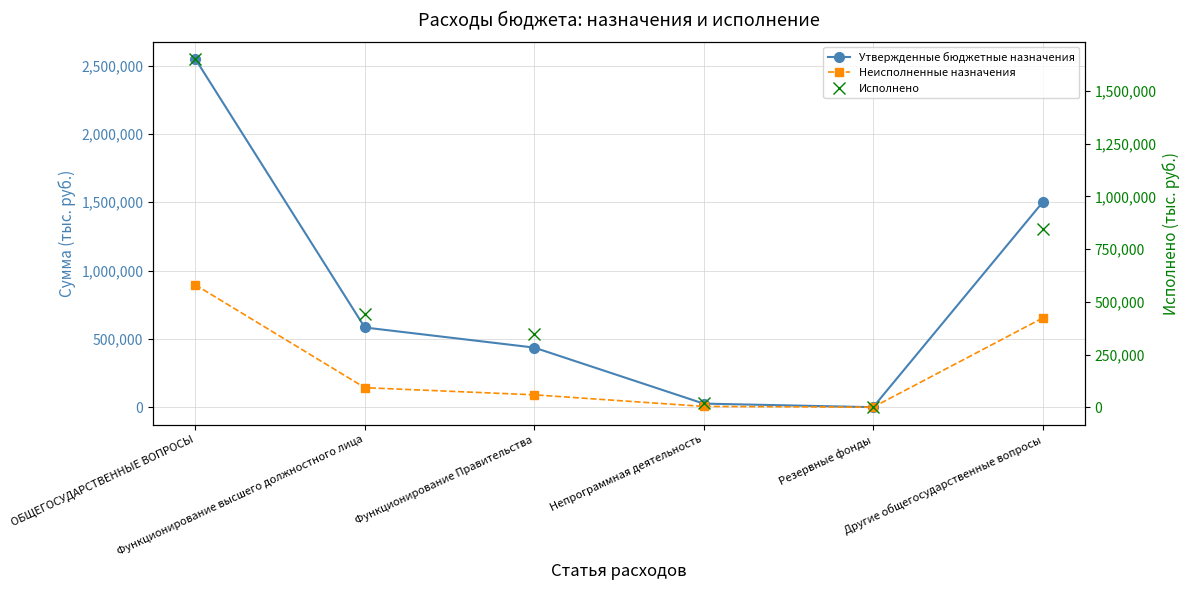

What is the total value across all series at Функционирование высшего должностного лица?

1168000.0